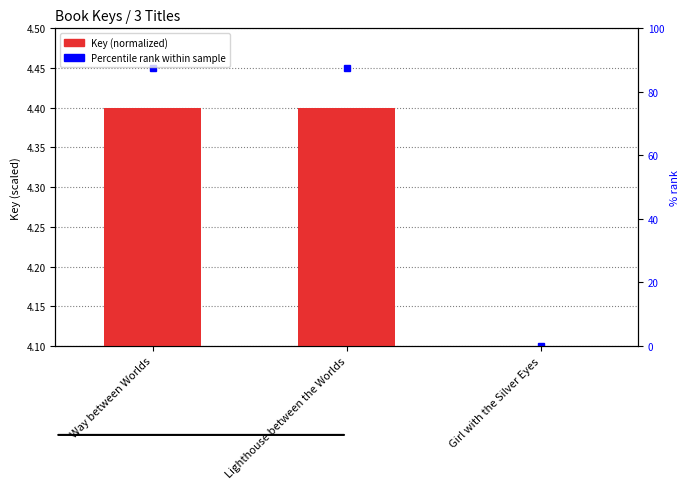

How many values are below 4?

1